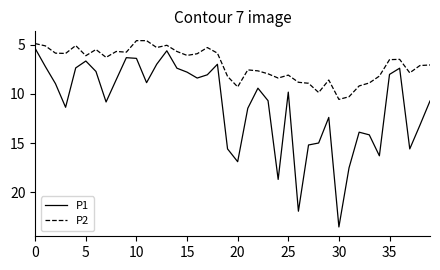

What is the smallest value displayed?

4.6